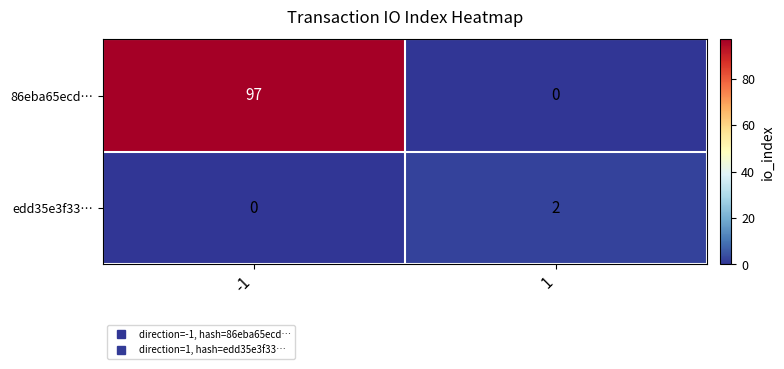

What is the difference between the maximum and minimum values in the 86eba65ecd… series?

97